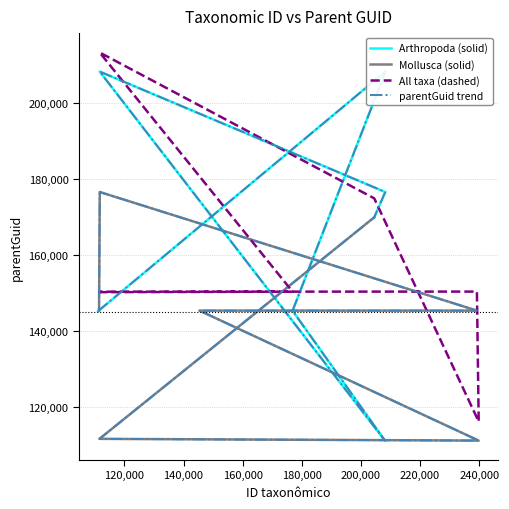

Reading right to left, what are all the values shown in this chart?

145411	176600	145437	145437	111289	111746	169942	176600	208252	111289	145411	208252	145283